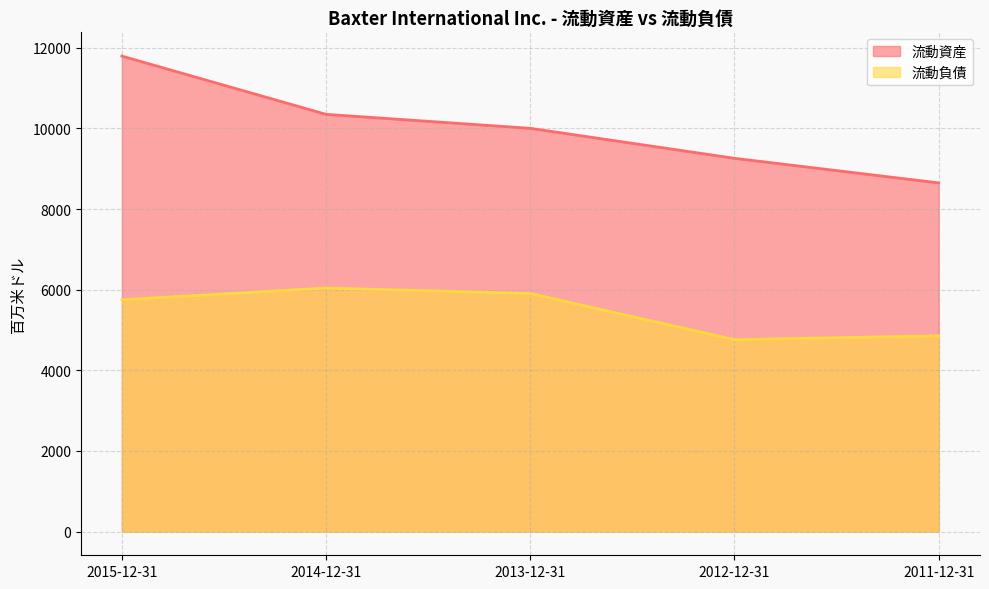

What is the sum of all 流動資産 values?

50061